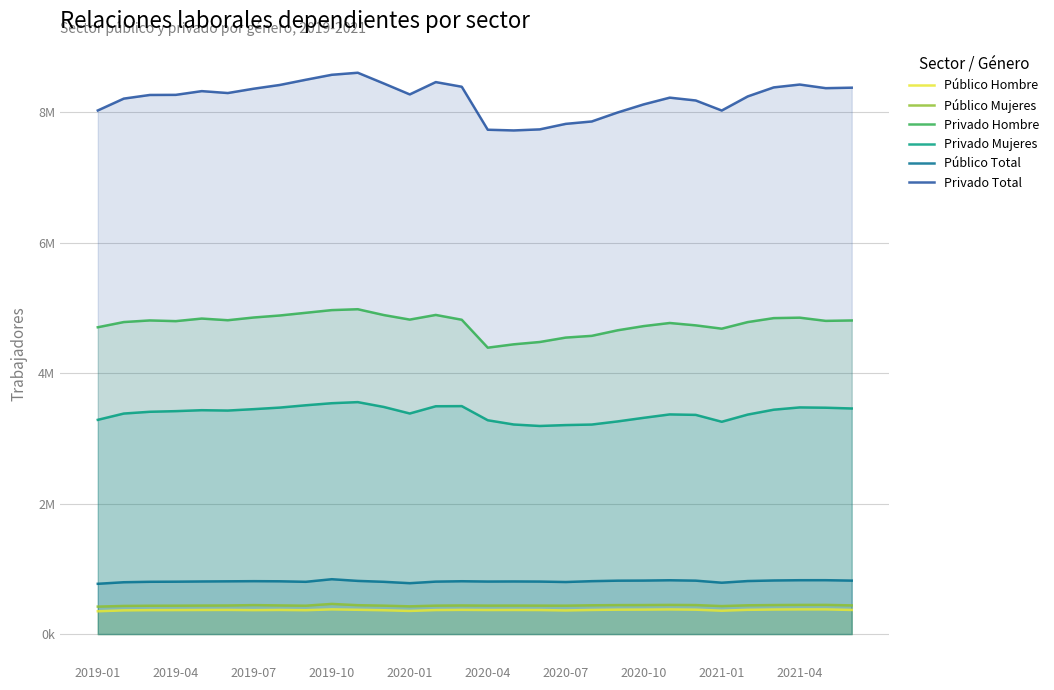

How many interior local valleys does the Público Mujeres series have?

5